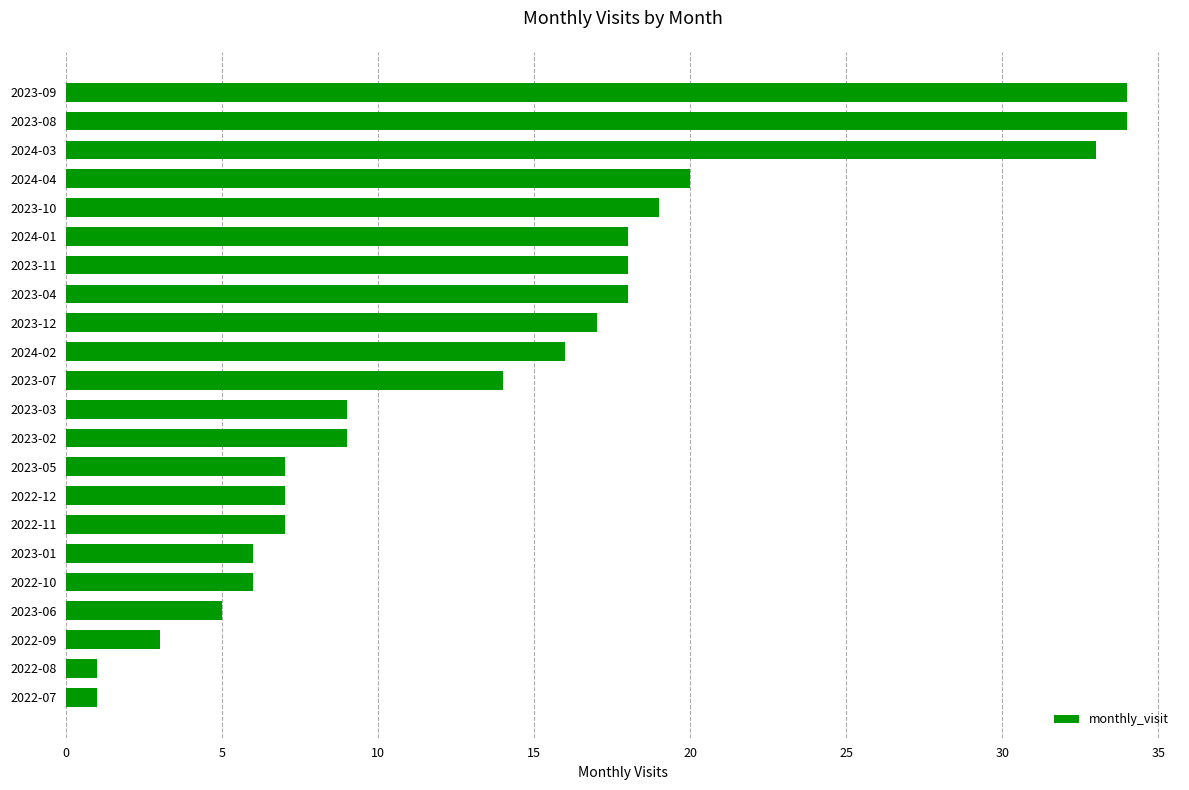

What is the maximum value shown in the chart?

34